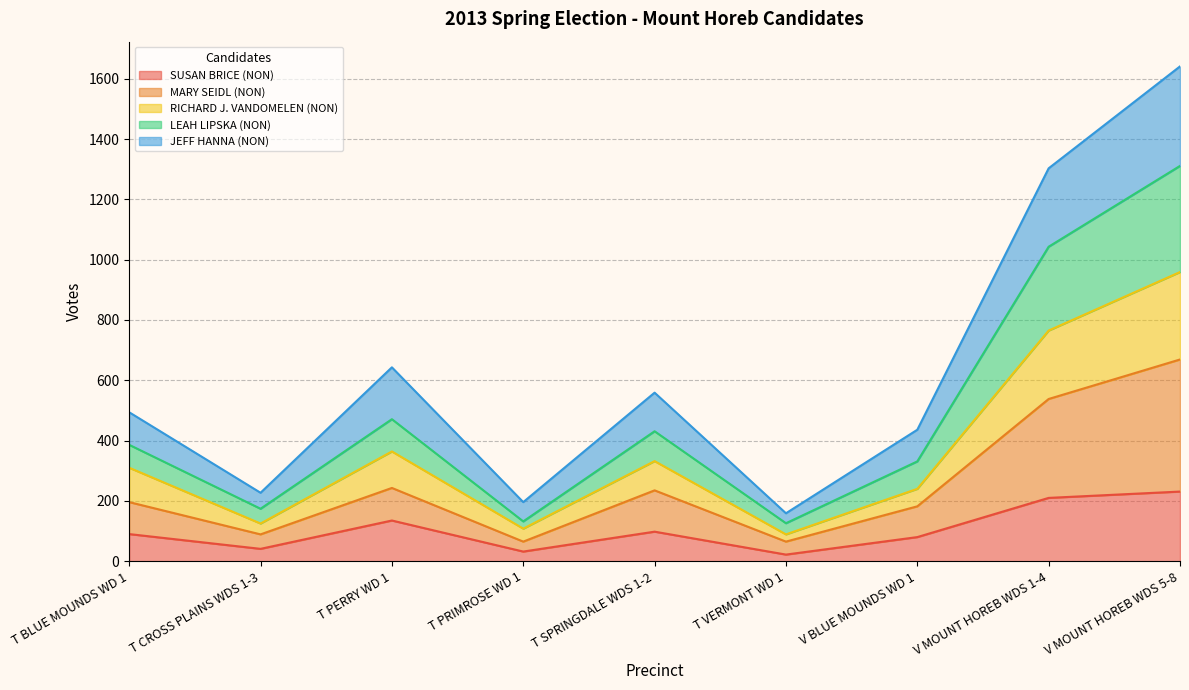

What is the highest value of the SUSAN BRICE (NON) series?

231